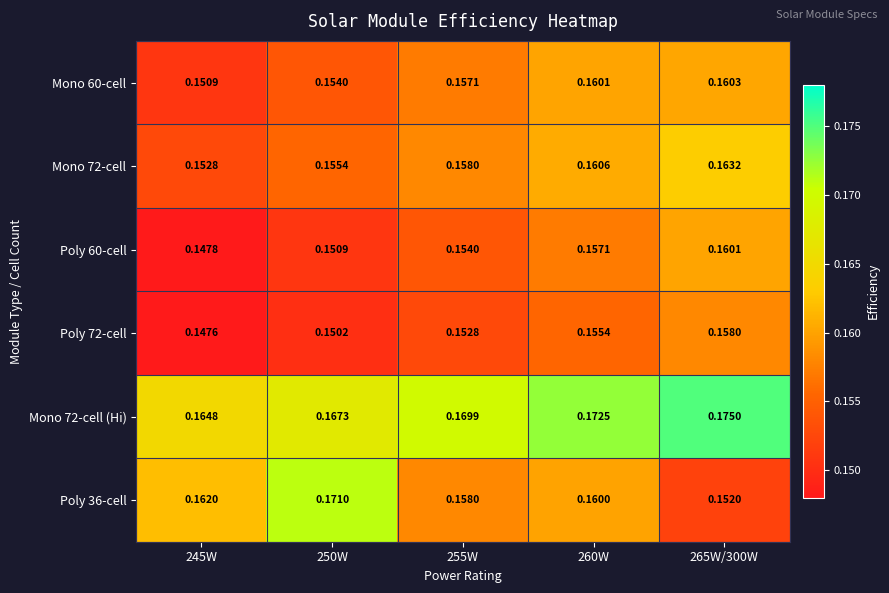

Is the value of Mono 72-cell at 260W greater than the value of Poly 60-cell at 245W?

Yes